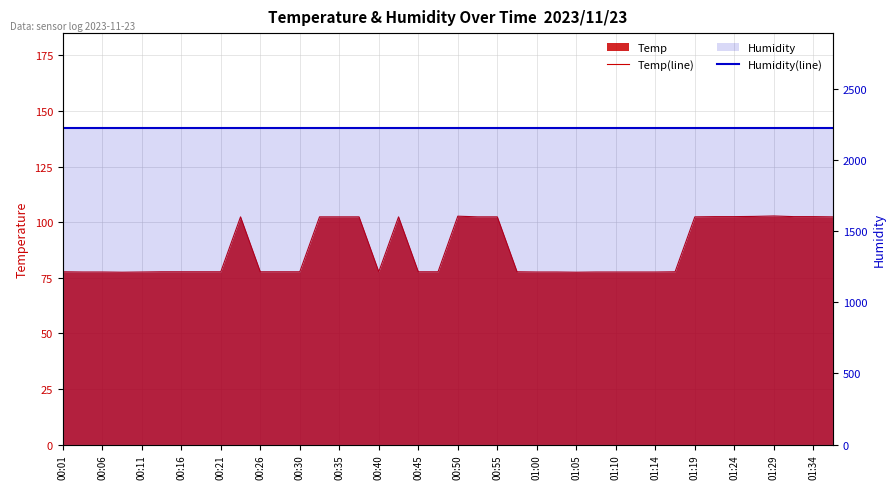

What is the difference between the Temp(line) values at 37 and 00:40?

24.8